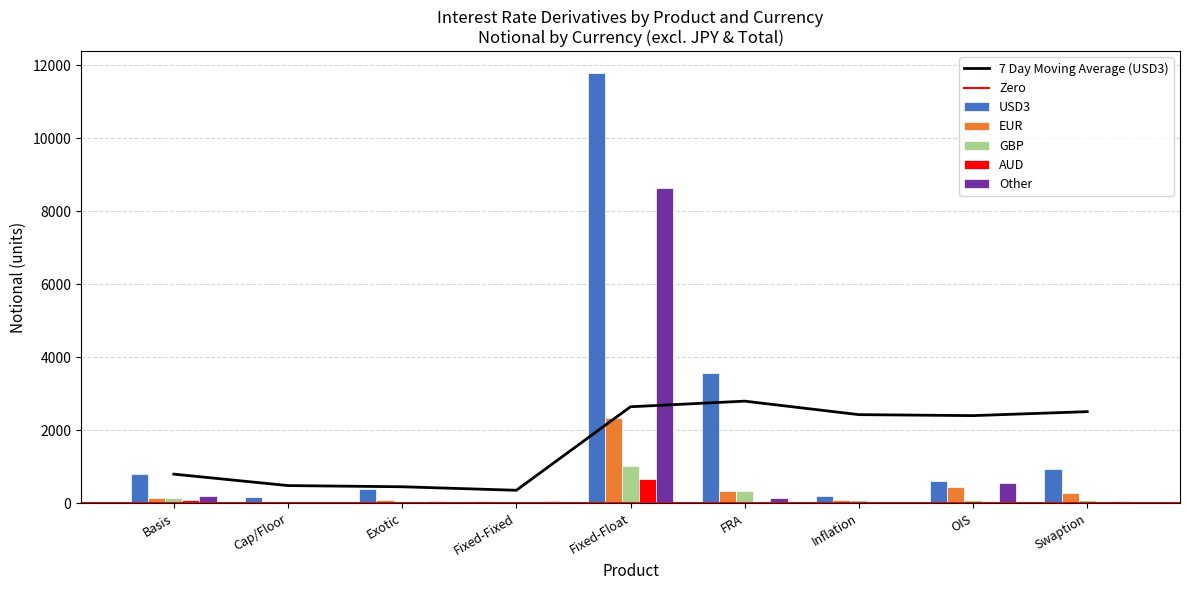

Where is AUD nearest to the value 334?

Basis